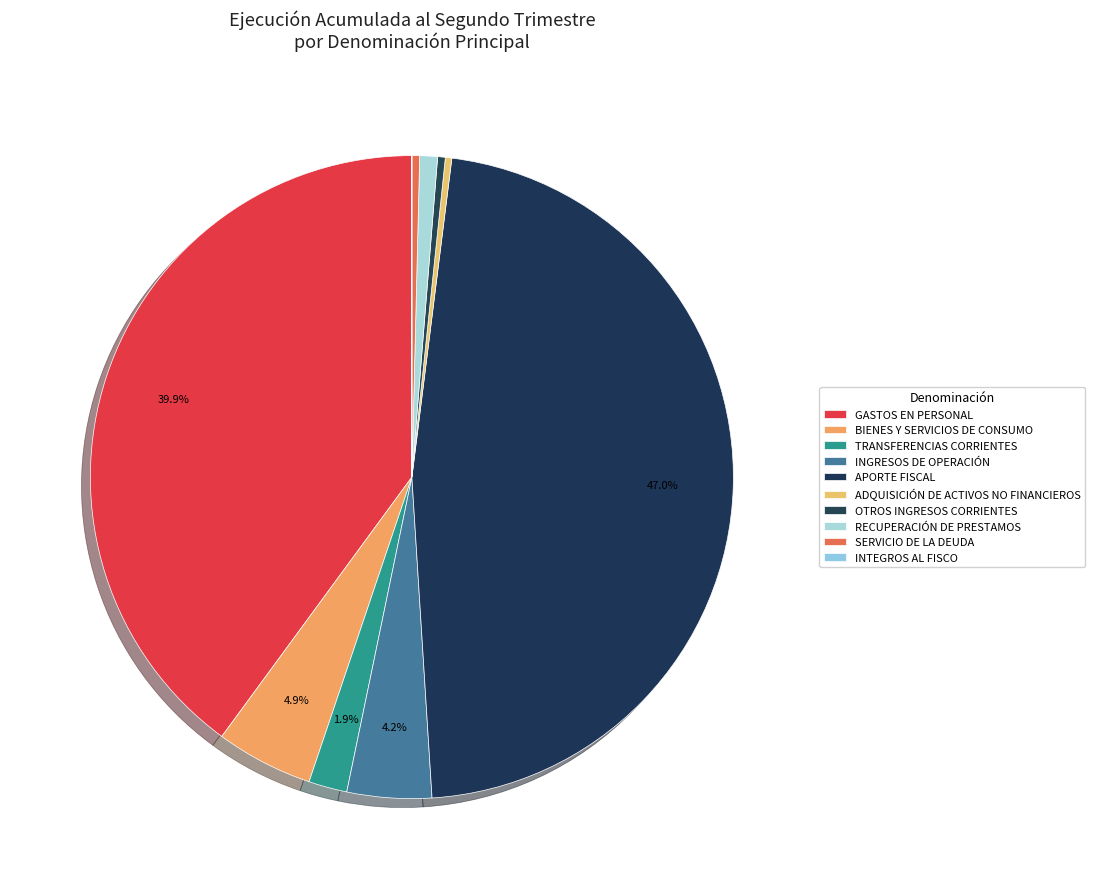

To the nearest percent, what is the difference between the ADQUISICIÓN DE ACTIVOS NO FINANCIEROS and GASTOS EN PERSONAL slice percentages?

40%